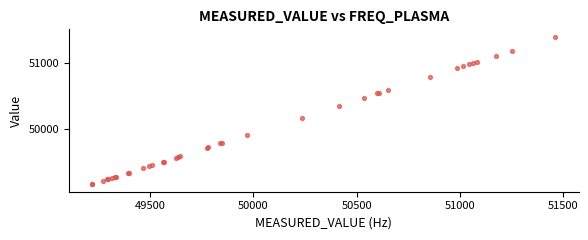

What Y value in the scatter plot is closest to 50279?

50355.0